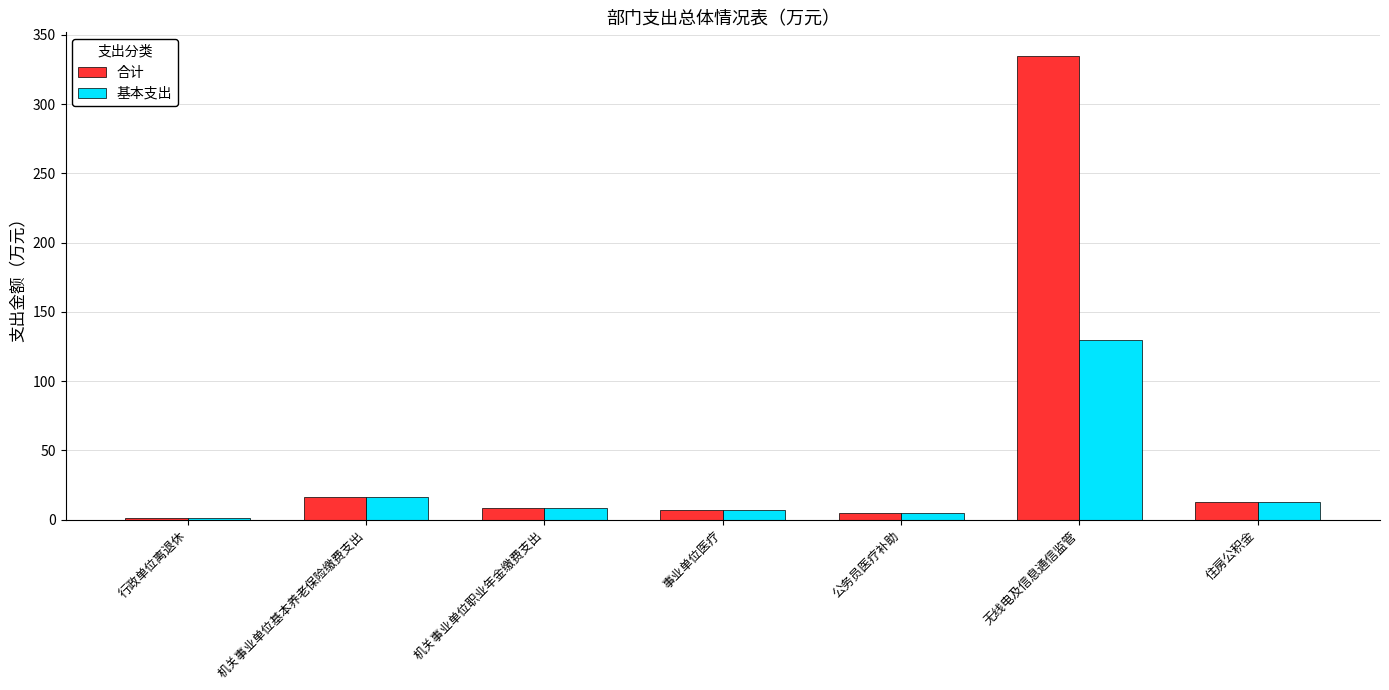

What is the maximum value shown in the chart?

335.0